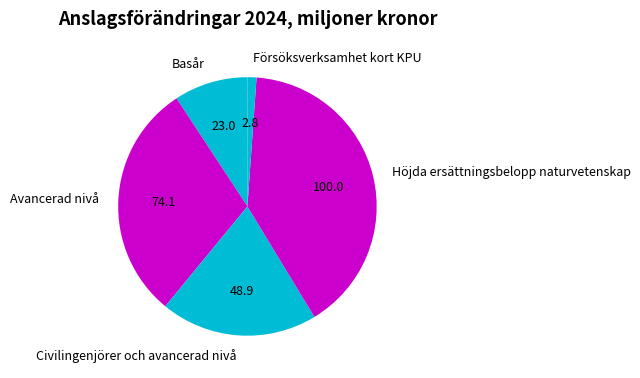

The Avancerad nivå slice represents 37% of the pie. True or false?

False